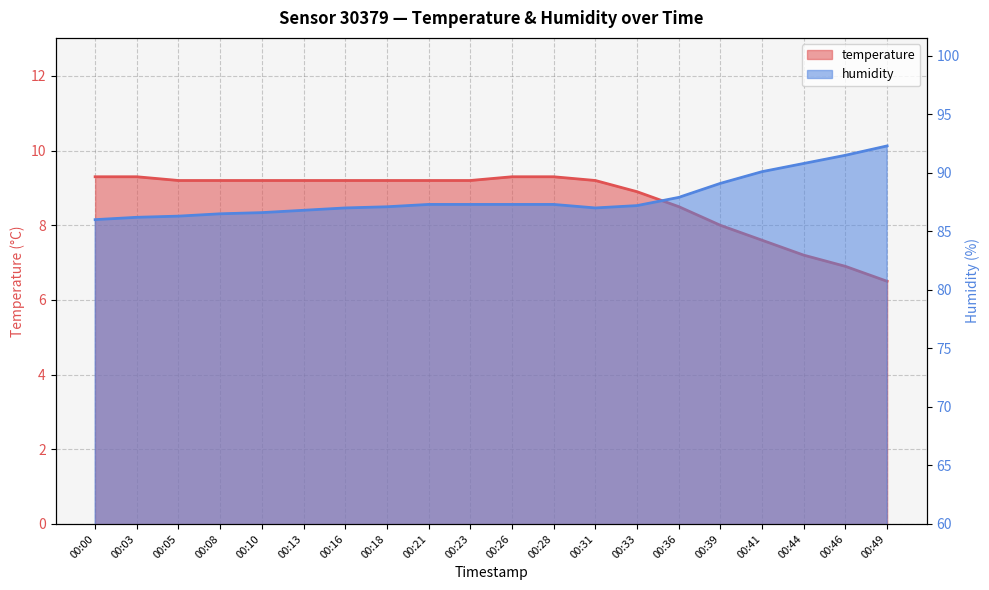

List the series in order of their overall mean, highest first.

humidity, temperature